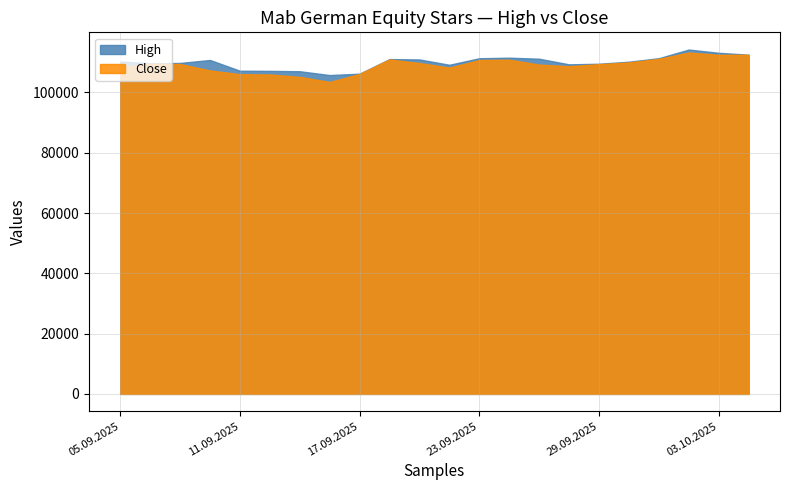

True or false: High and Close intersect in this chart.

False